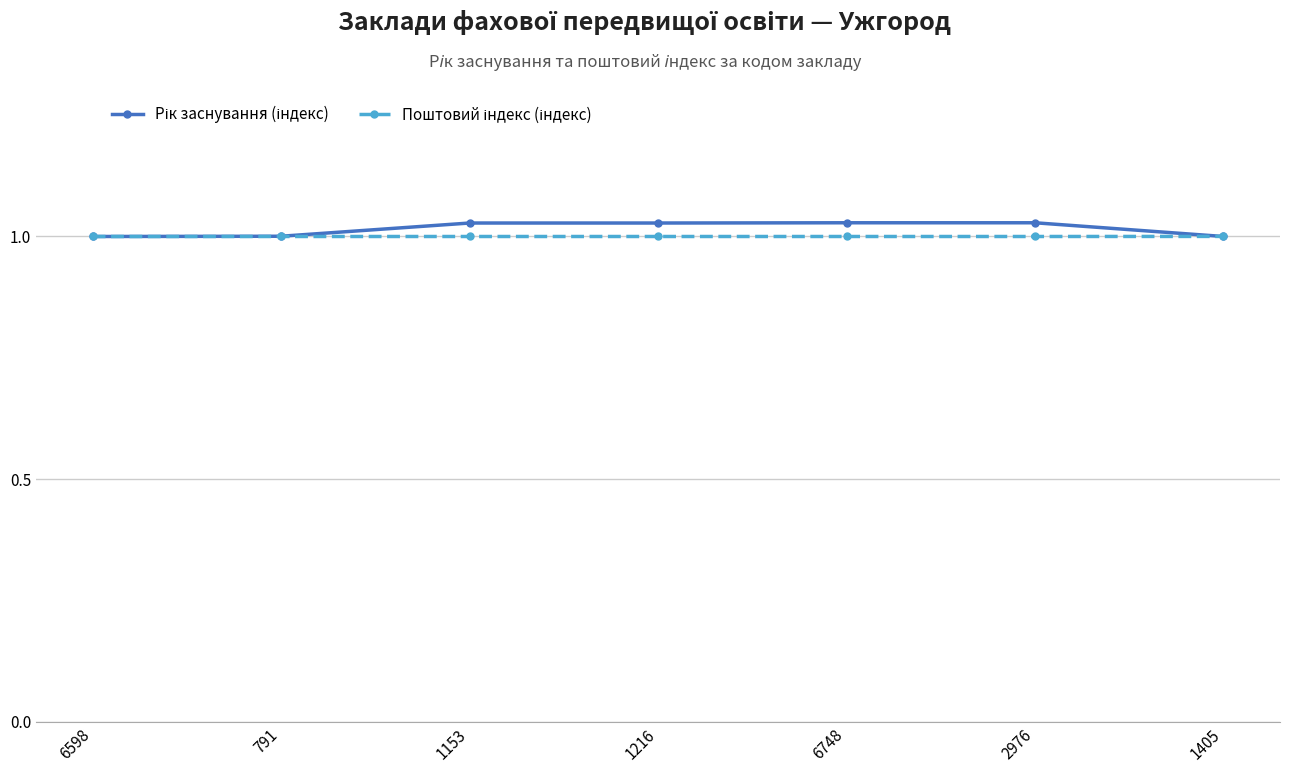

How many lines are shown in the chart?

2